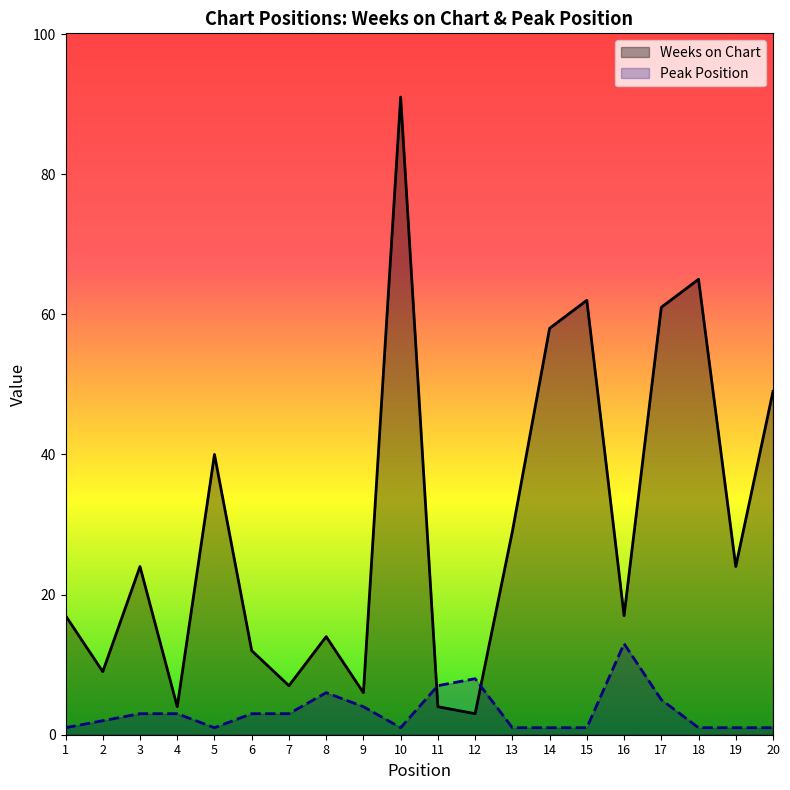

Between 8 and 5, which is larger?

5